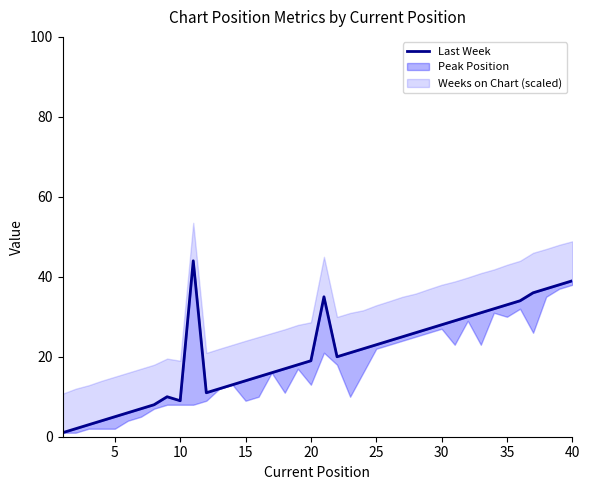

How many points are lower than both their immediate neighbors (excluding endpoints)?

3